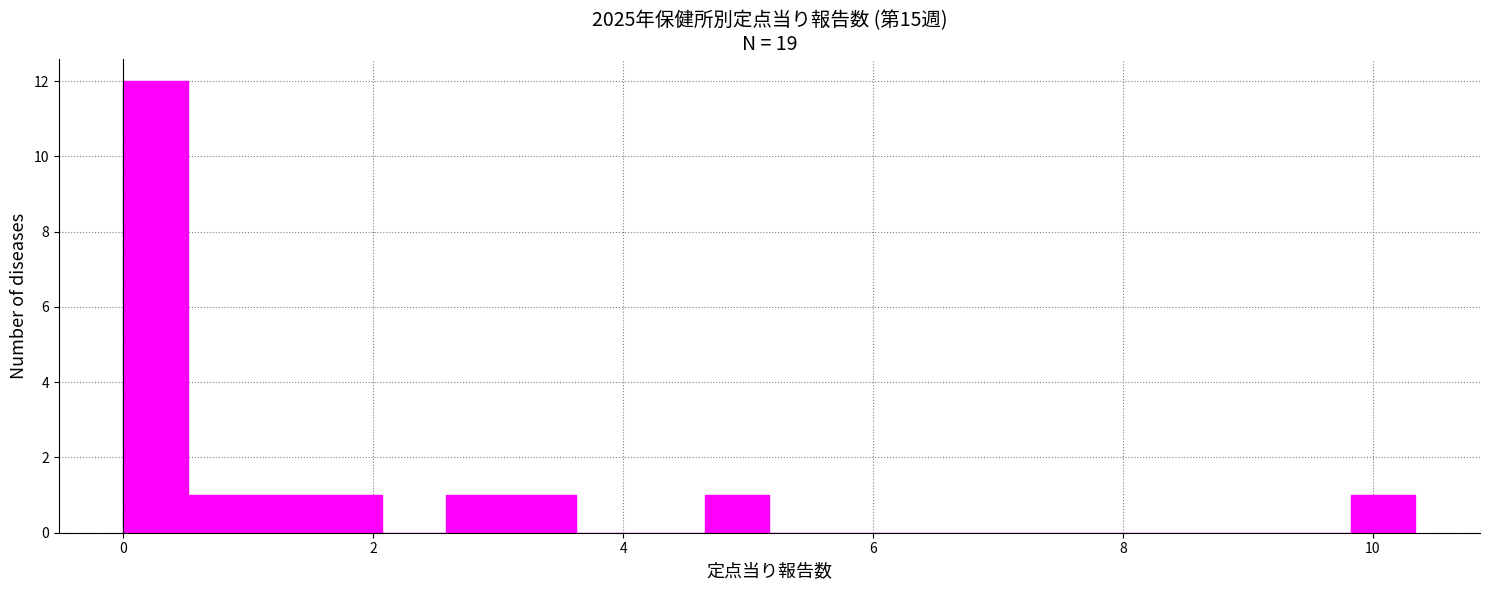

Around what value on the x-axis is the tallest bar? Give the approximate position of its centre, as read against the axis.

0.2